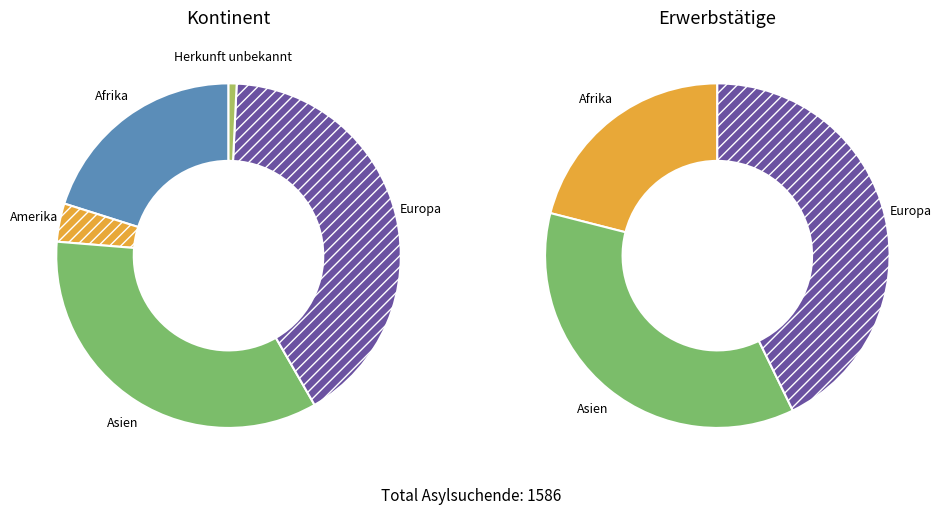

Is there any slice that represents more than half of the pie?

No